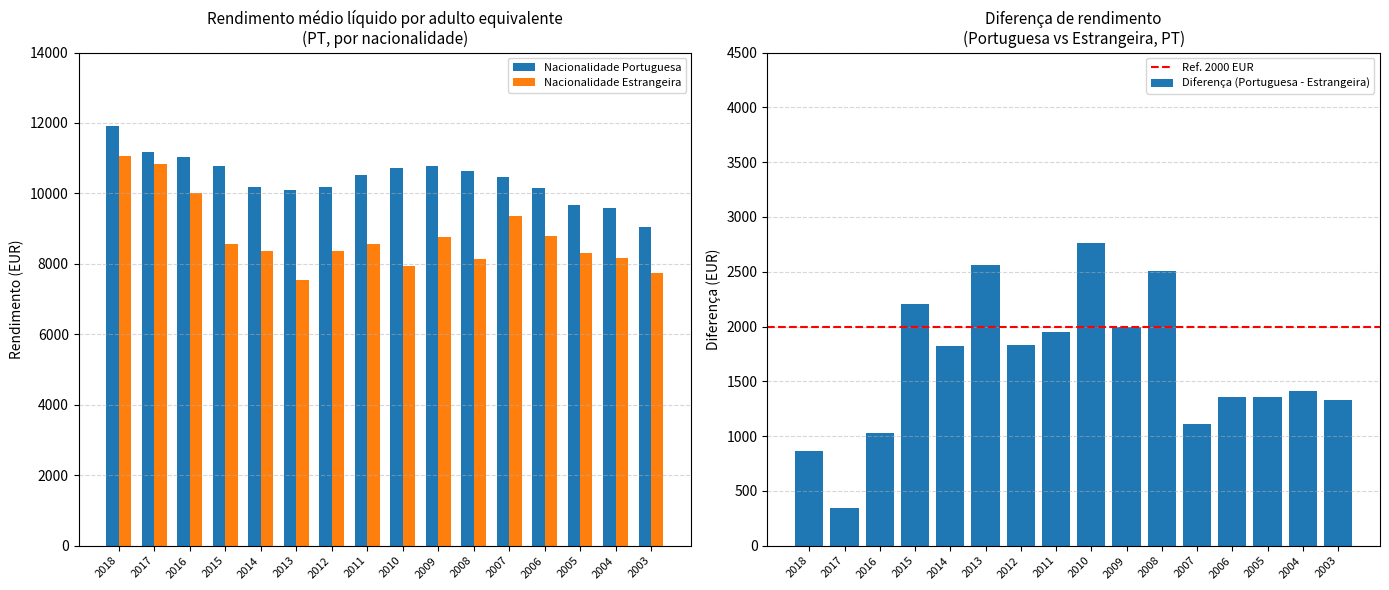

The Nacionalidade Portuguesa series shows 11922 at 2018. True or false?

True